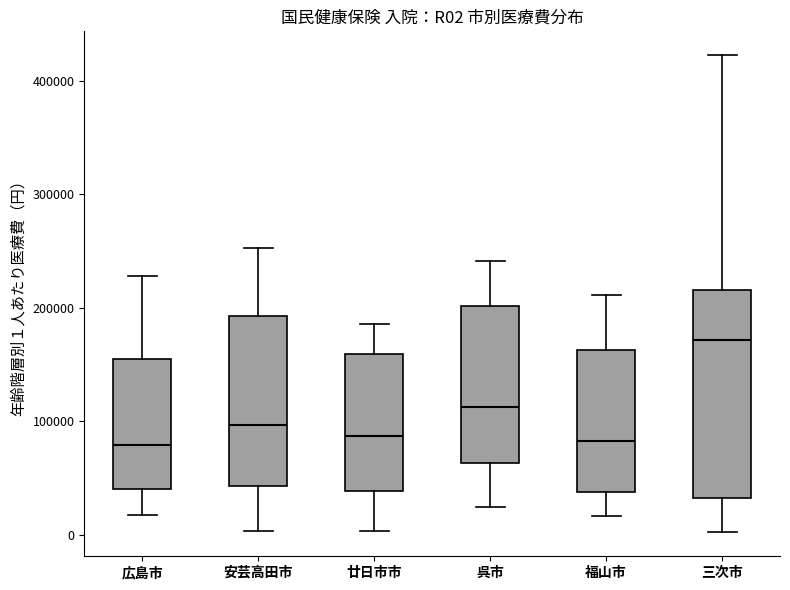

Comparing the boxes themselves (not the whiskers), which one is the tallest?

三次市